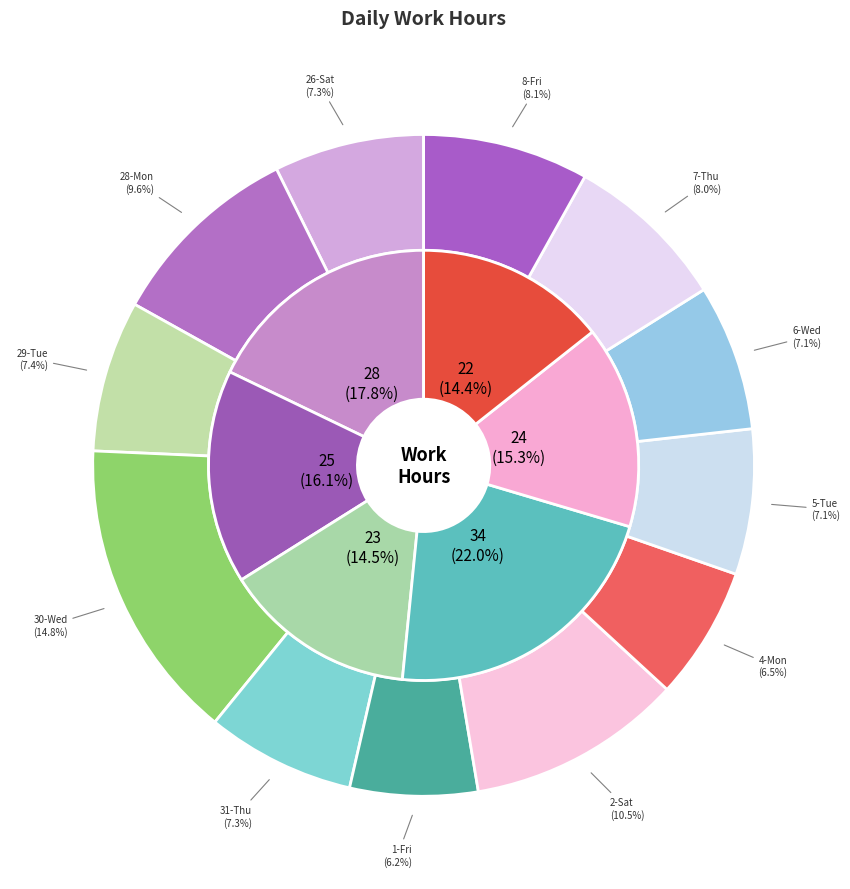

What is the smallest slice in the pie chart?

1-Fri